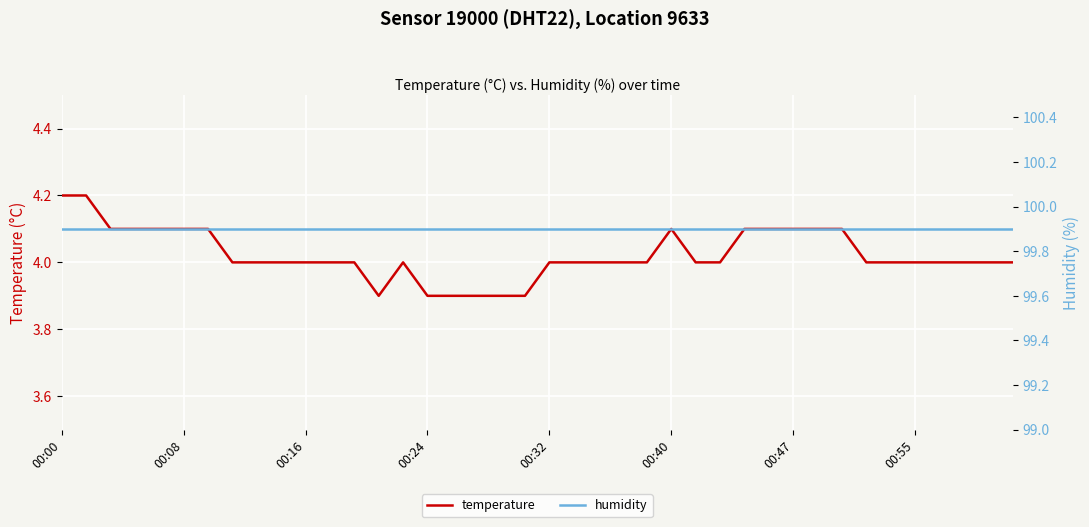

True or false: temperature and humidity intersect in this chart.

False